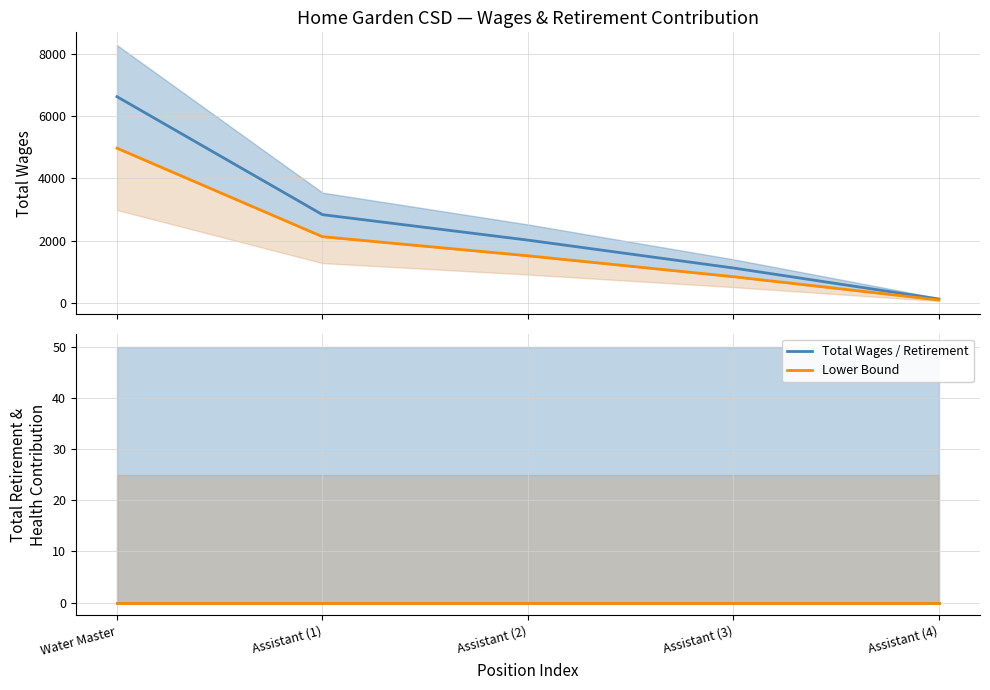

True or false: Total Wages (lower bound) and Total Retirement & Health intersect in this chart.

False